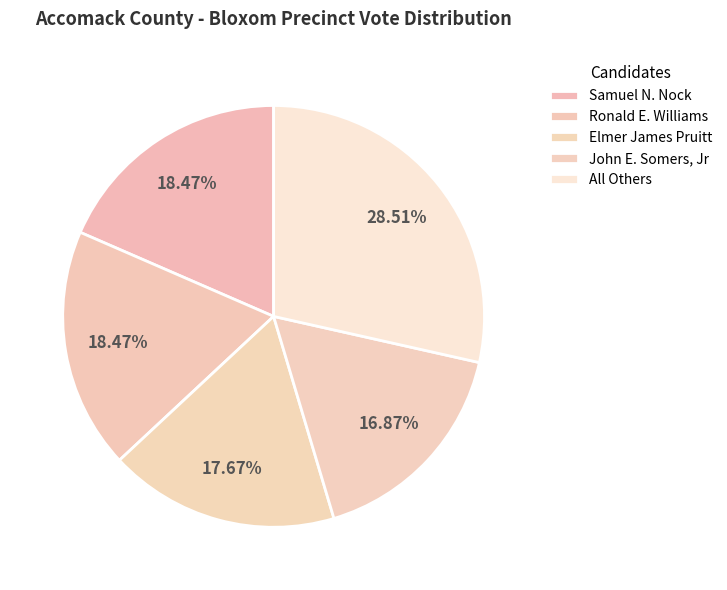

Count the number of slices in the pie.

5